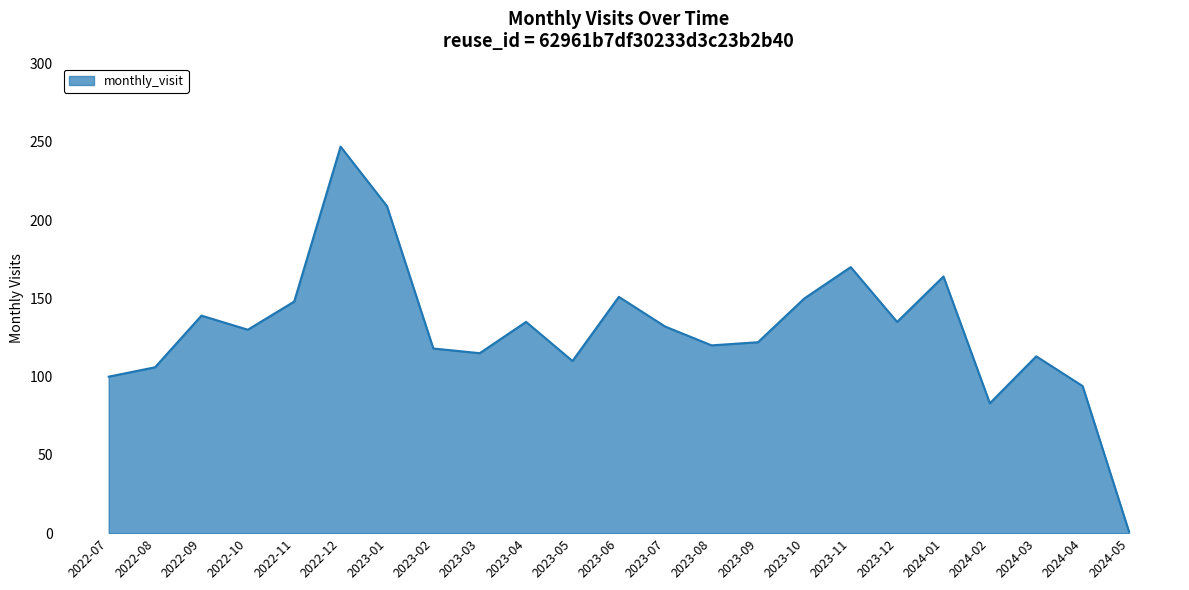

Does the chart display data point markers on the line(s)?

No